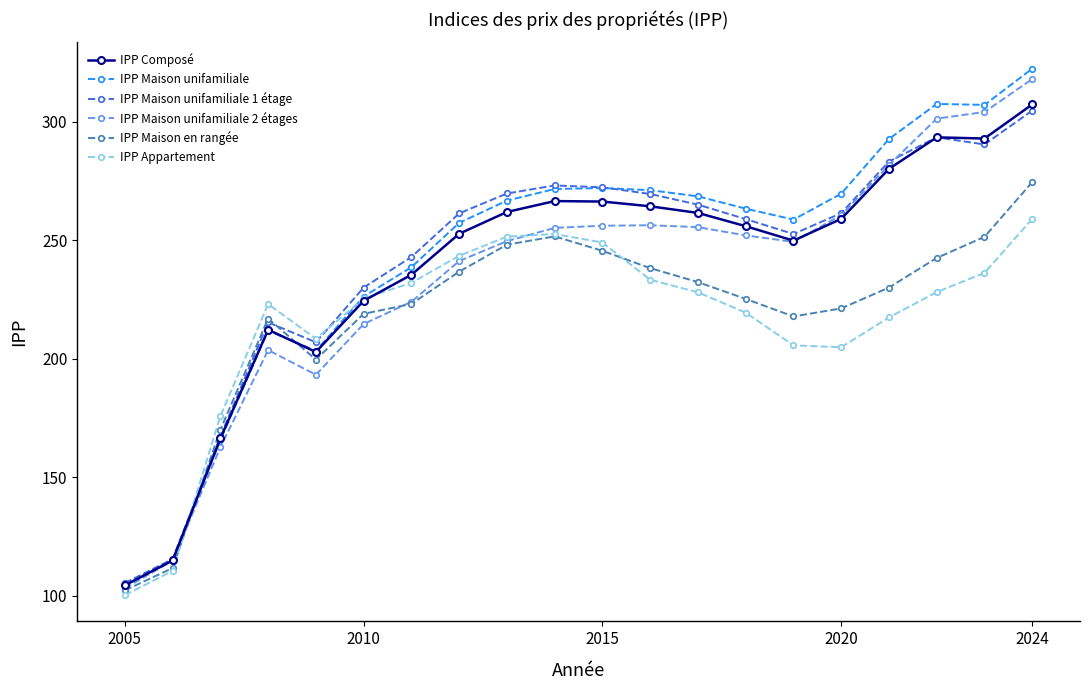

Which series has the largest range (max minus min)?

IPP Maison unifamiliale